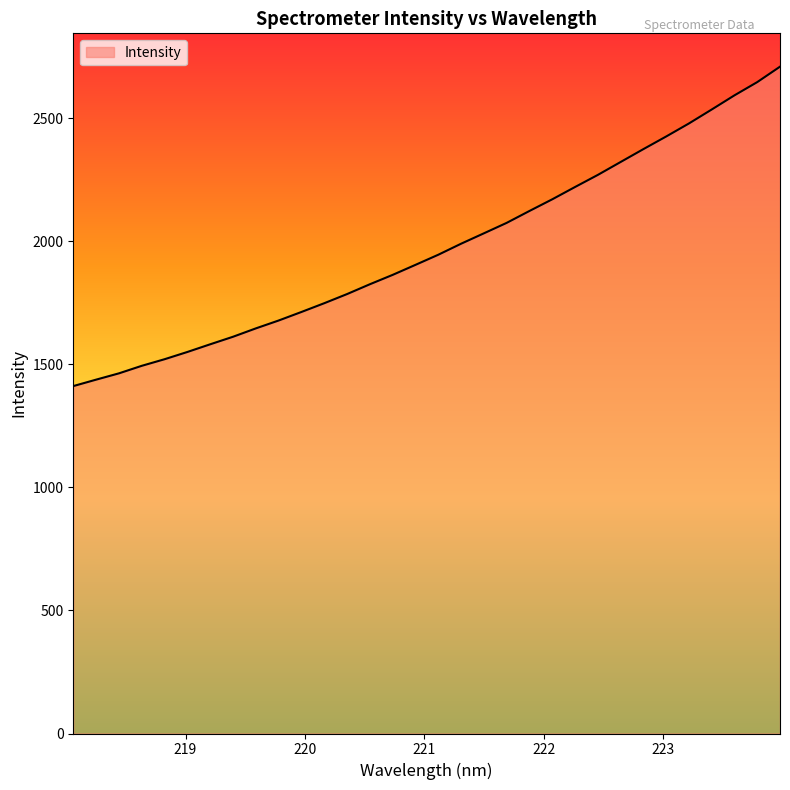

How many lines are shown in the chart?

1